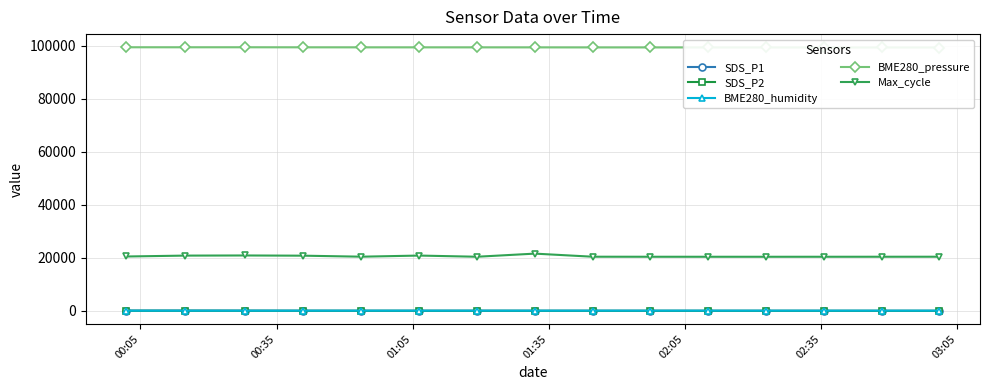

True or false: Max_cycle and BME280_humidity cross at least once.

False